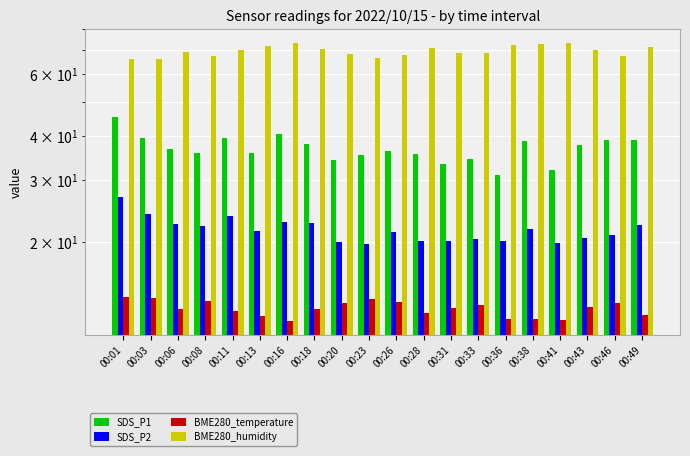

What is the value of the SDS_P1 bar at the 2nd from the left?

39.5